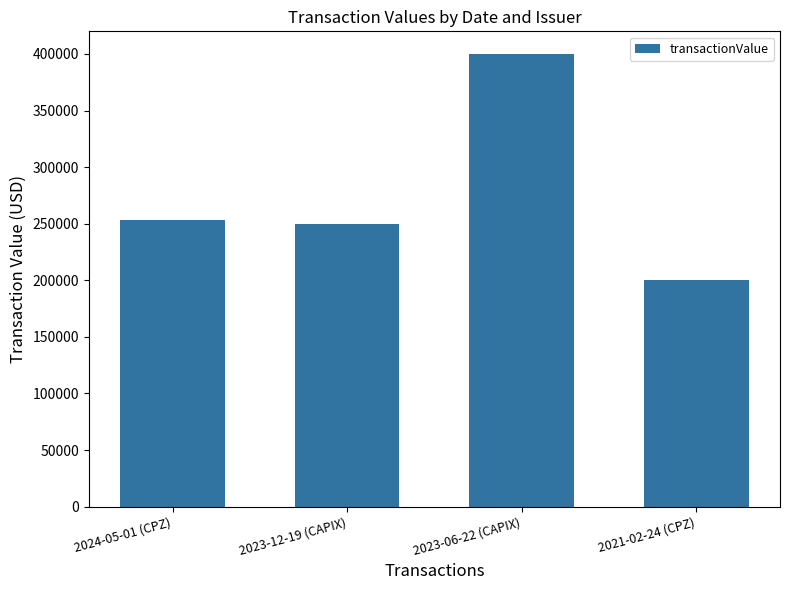

At which category does the chart reach its minimum across all series?

2021-02-24 (CPZ)